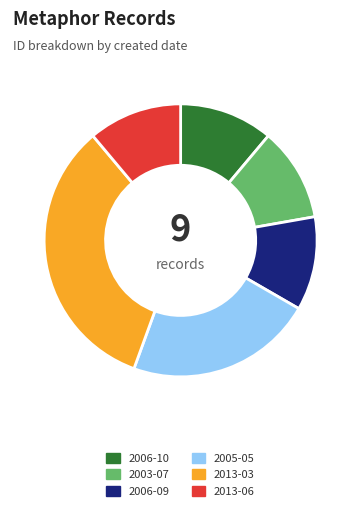

Do 2005-05 and 2003-07 together represent more than half of the pie?

No